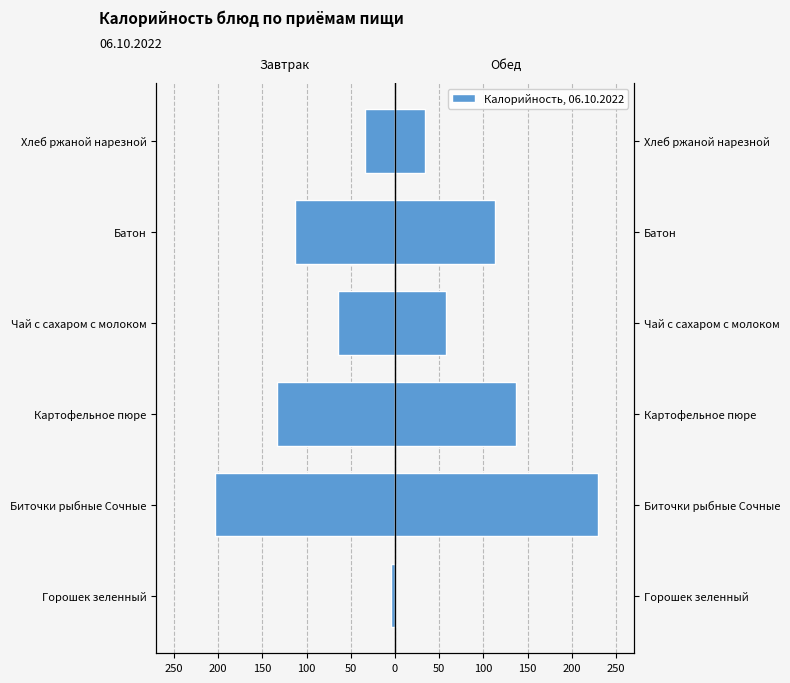

At Батон, list the series in order from largest to smallest.

Обед, Завтрак